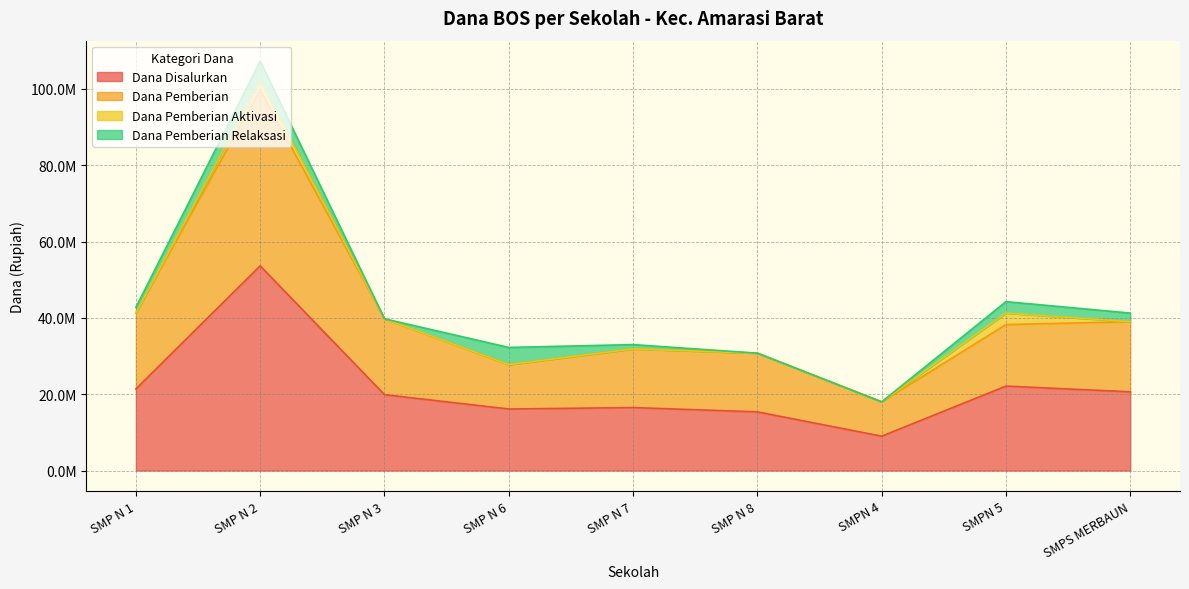

What are all the series names shown in the legend?

Dana Disalurkan, Dana Pemberian, Dana Pemberian Aktivasi, Dana Pemberian Relaksasi